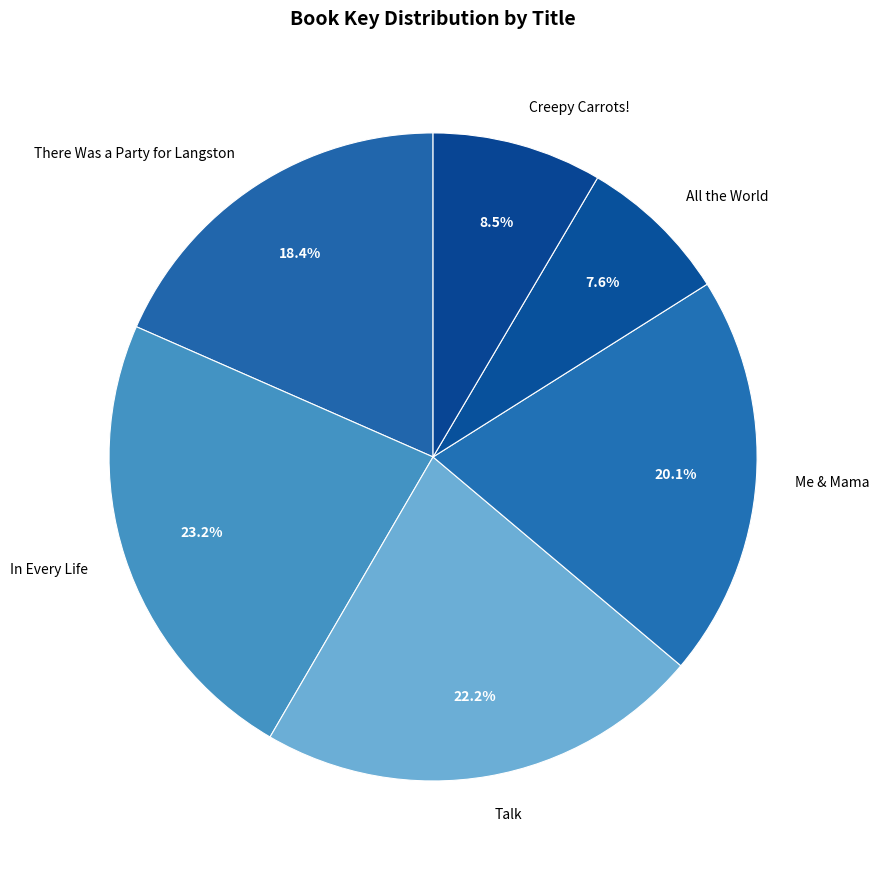

Count the number of slices in the pie.

6